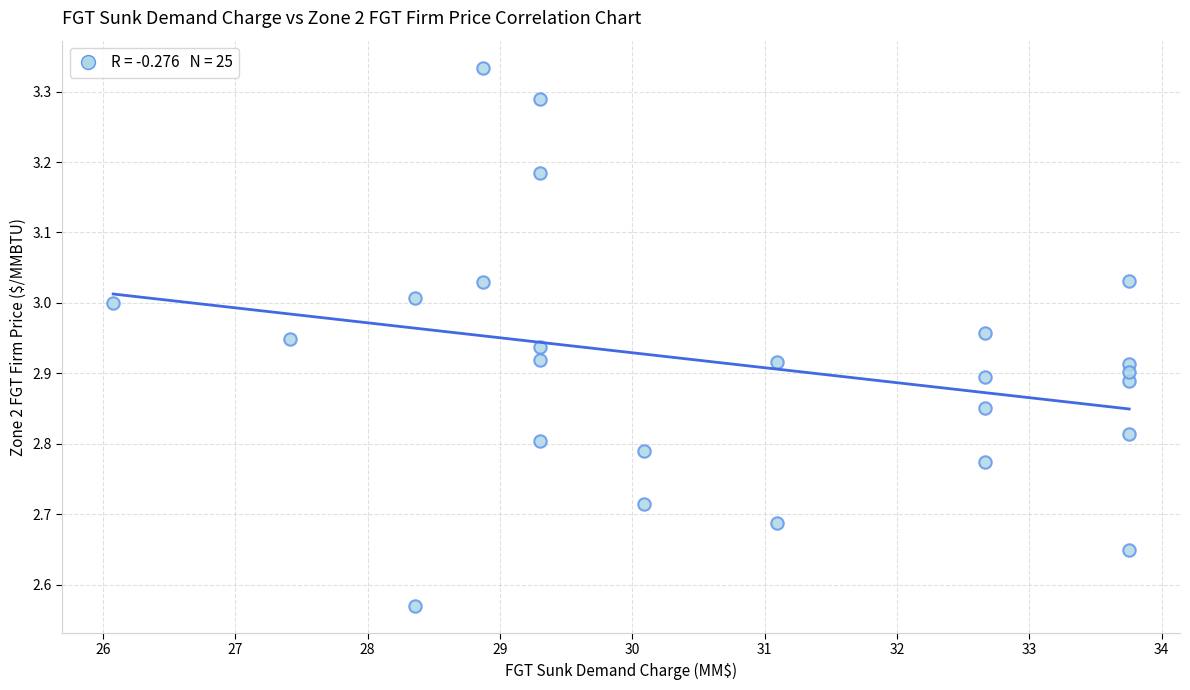

What is the range of X values (max minus min)?

7.7